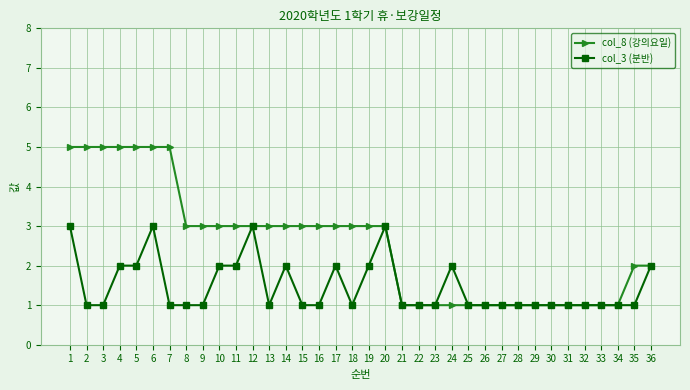

What is the average value of the col_8 (강의요일) series?

3